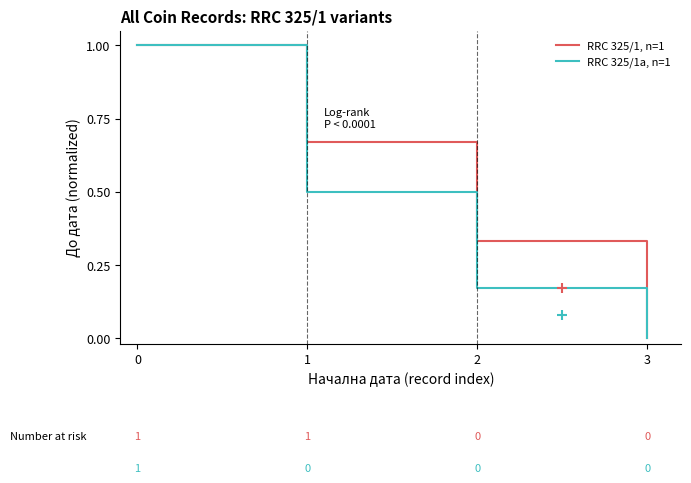

Which series has the widest spread of Y values?

RRC 325/1, n=1